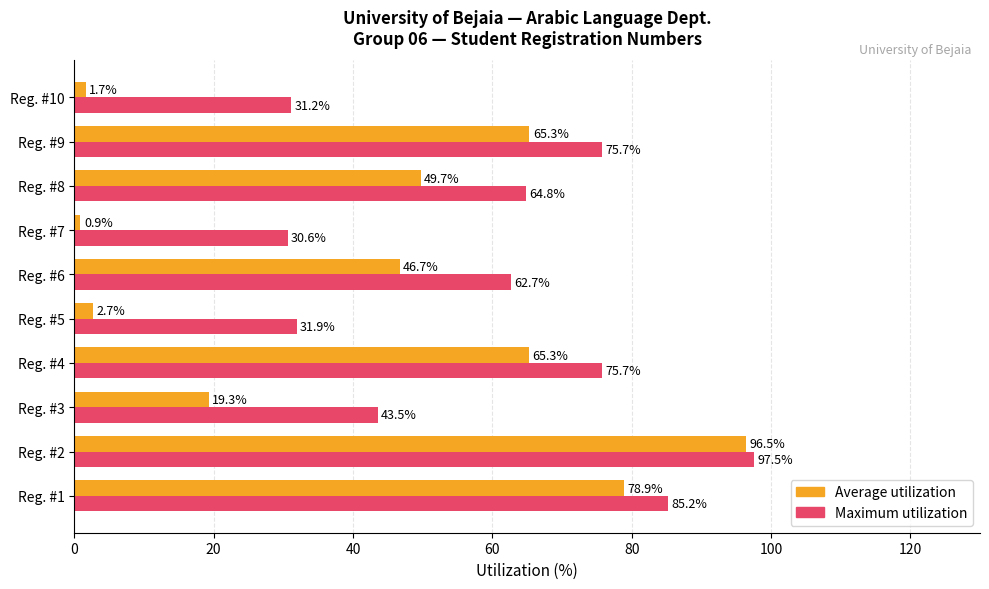

Is it true that Average utilization equals 65.3 at Reg. #9?

True